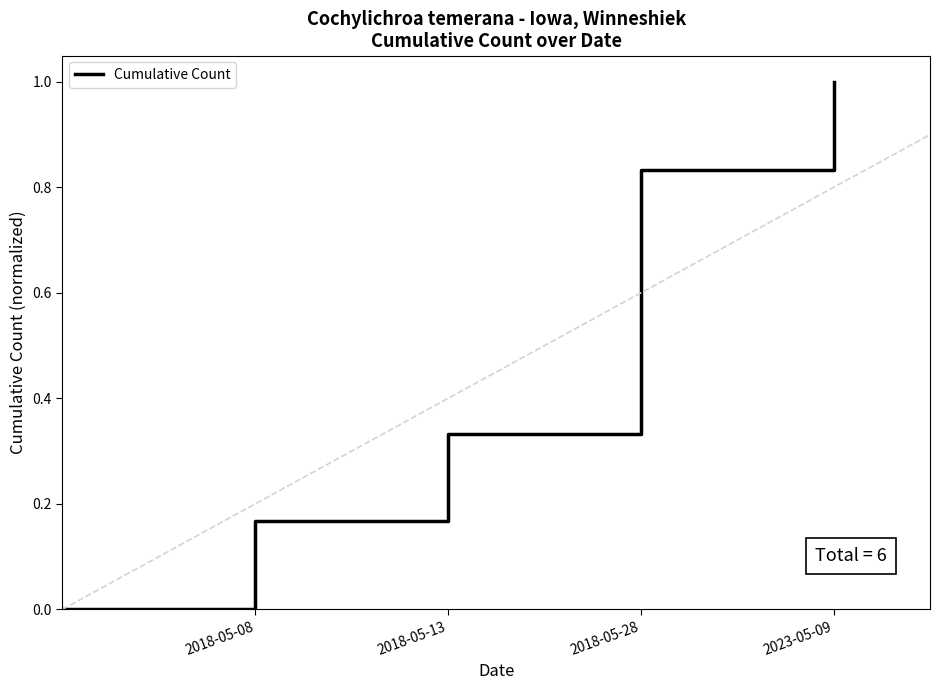

What is the difference between the second highest and second lowest values?

0.7